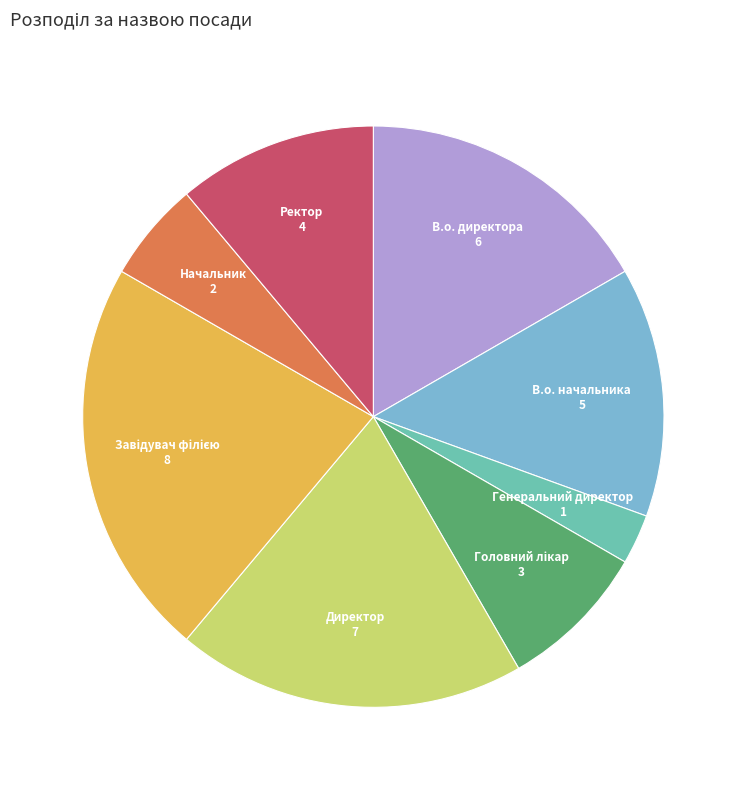

Is there a majority slice in this chart?

No